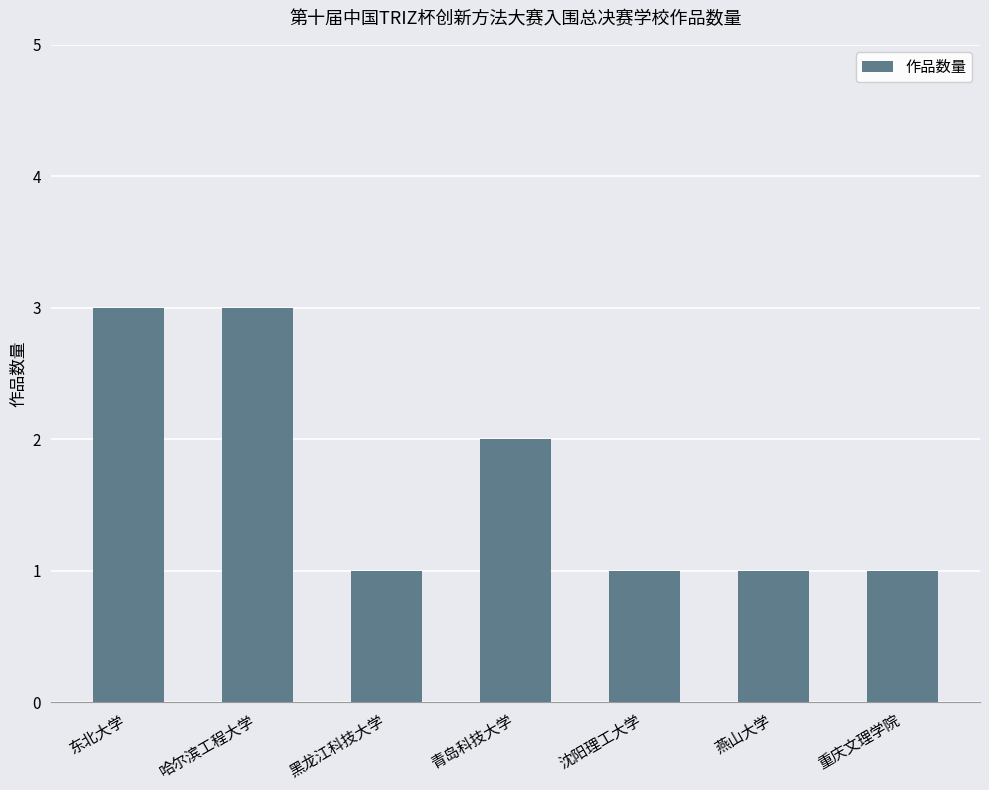

What is the sum of the values at 黑龙江科技大学 and 燕山大学?

2